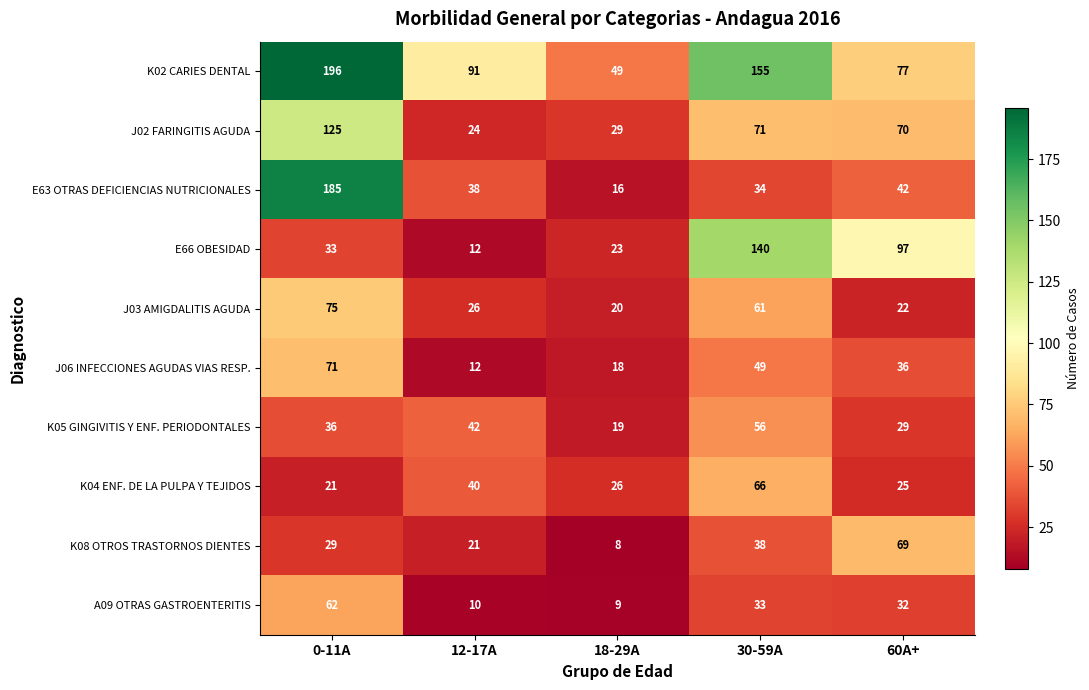

At which label does J02 FARINGITIS AGUDA first exceed 70?

0-11A